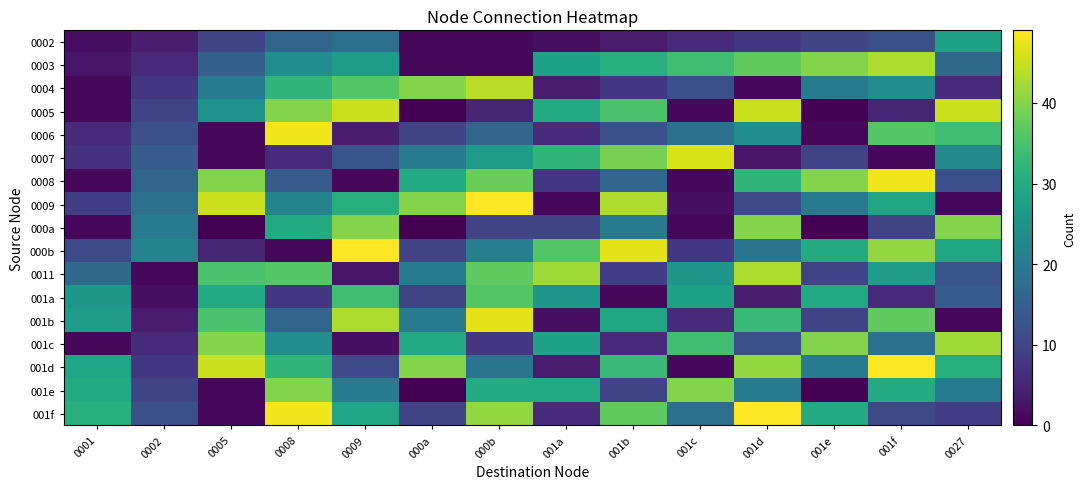

At how many categories does at least one series exceed 36?

12